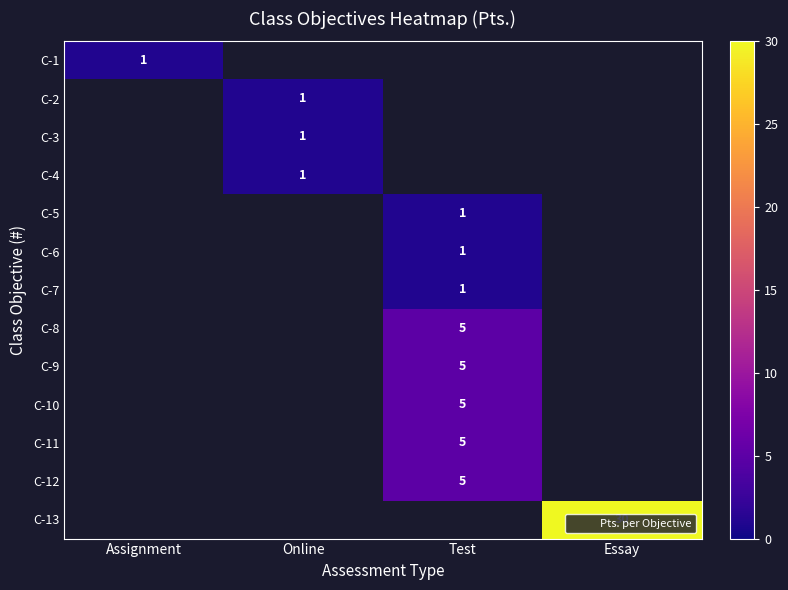

Which label corresponds to the smallest value in the chart?

Assignment